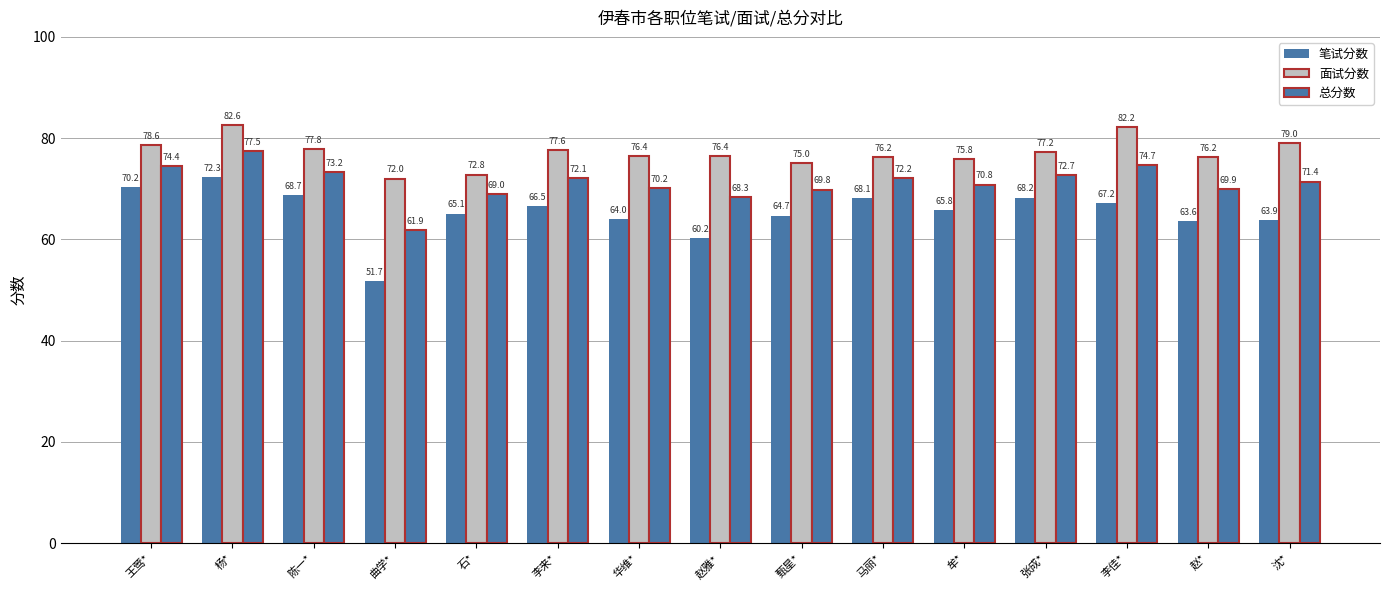

The value of 总分数 at 李佳* is 110.0. True or false?

False